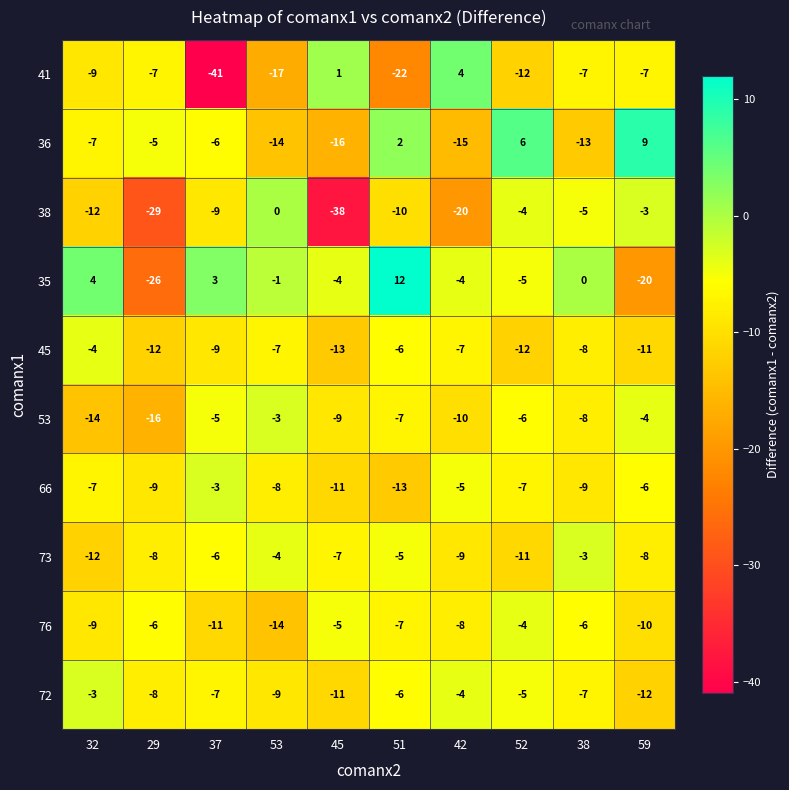

What is the highest value of the 72 series?

-3